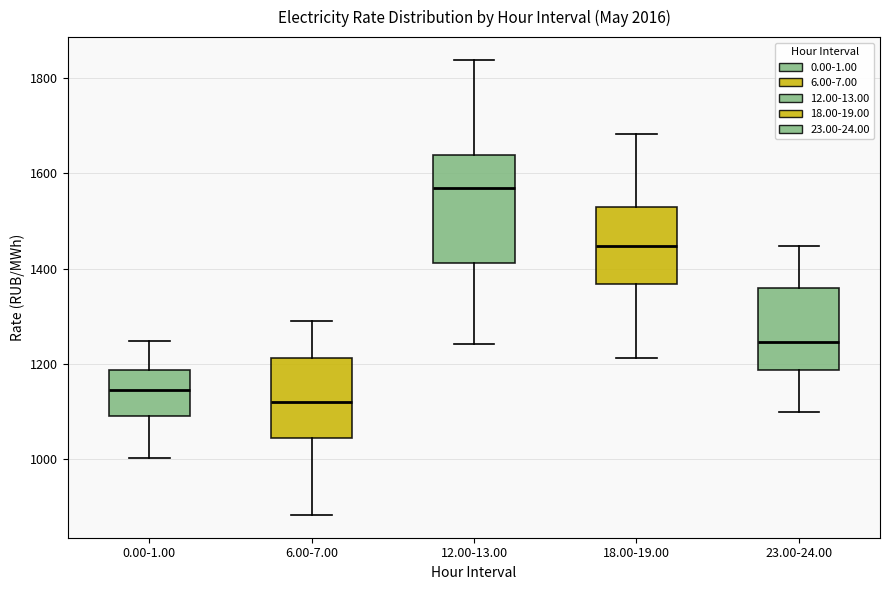

Which box's median line is the lowest?

6.00-7.00